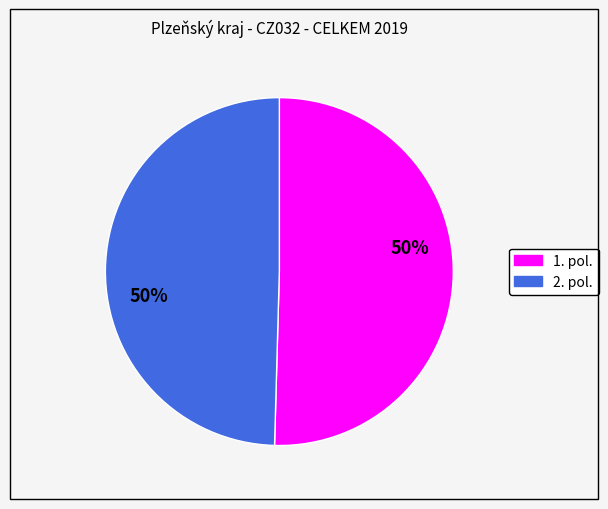

Count the number of slices in the pie.

2